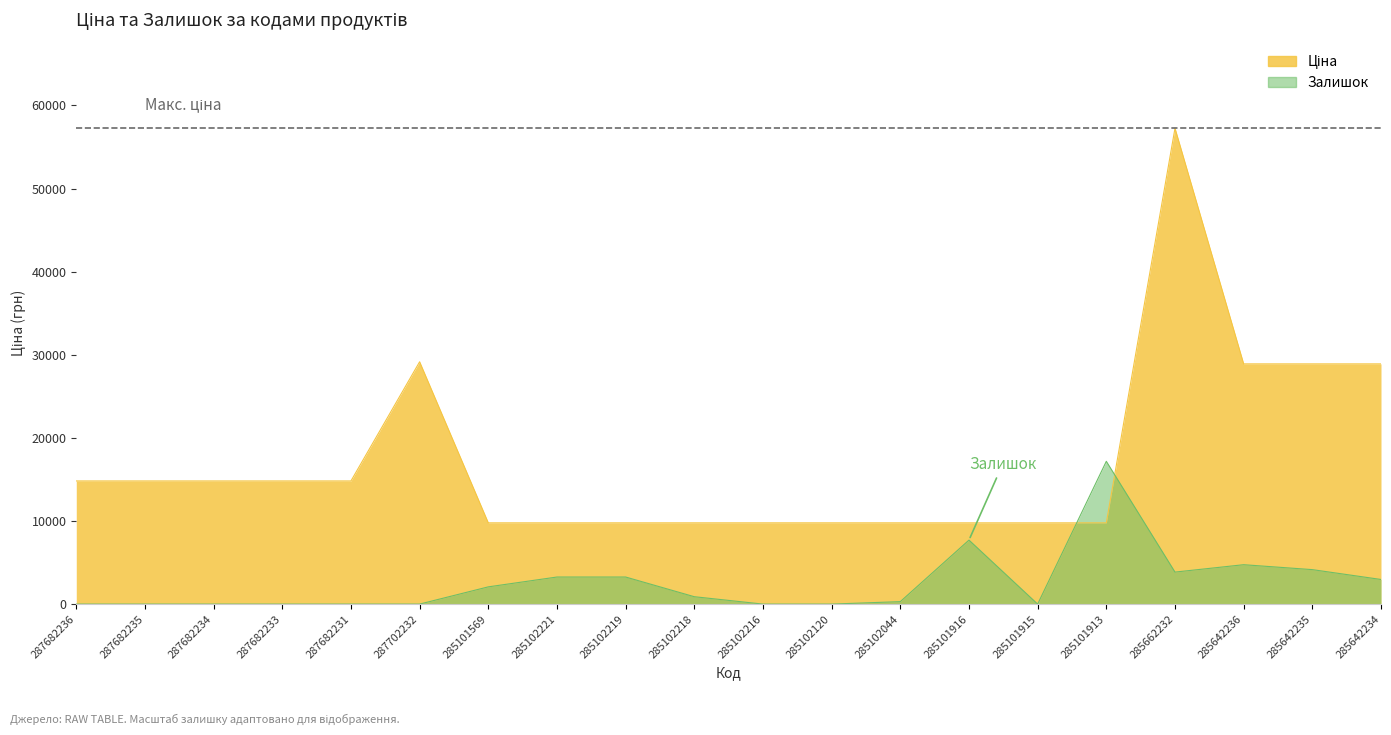

Is it true that Залишок equals 0.0 at 287682231?

True